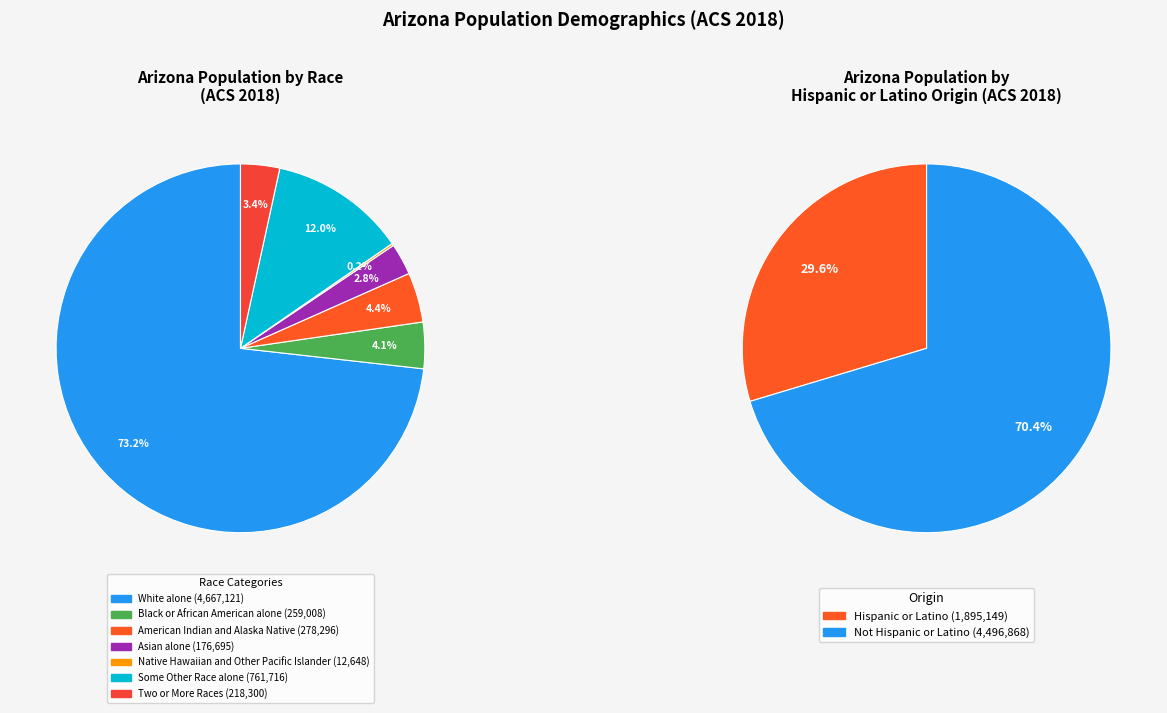

Which has a higher value, Asian alone or Some Other Race alone?

Some Other Race alone